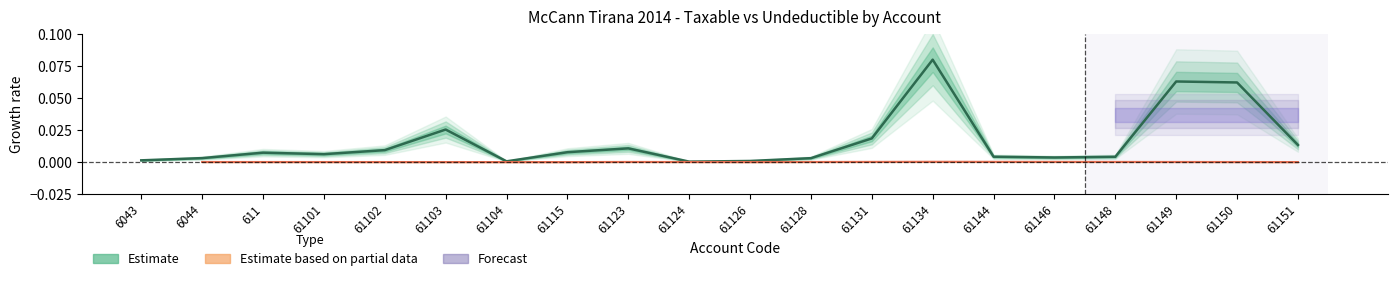

Does the chart have visible grid lines?

No